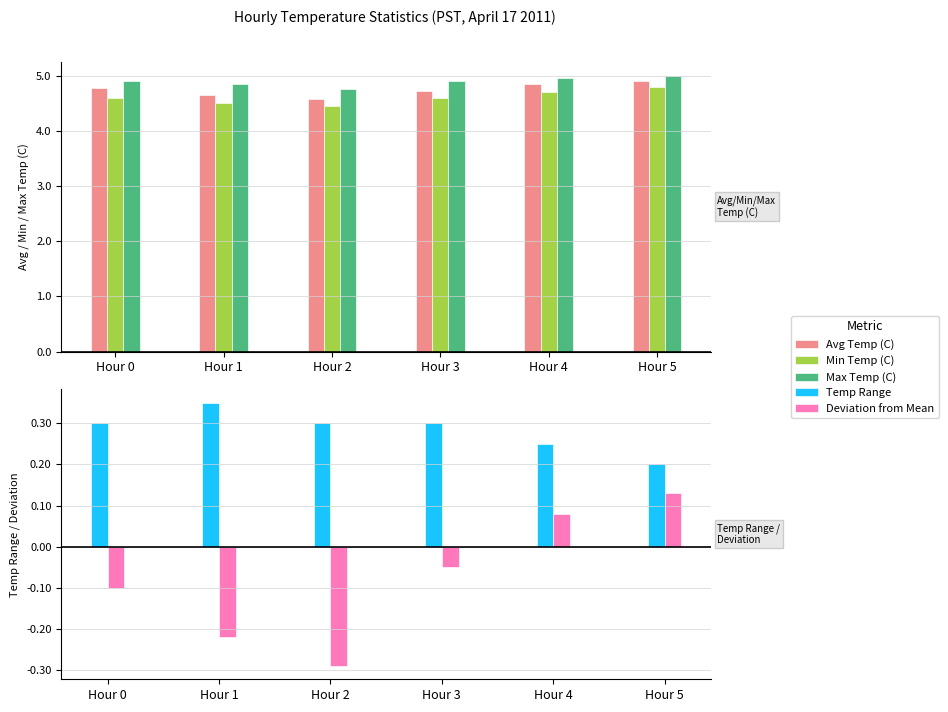

Count the number of data series in this chart.

5